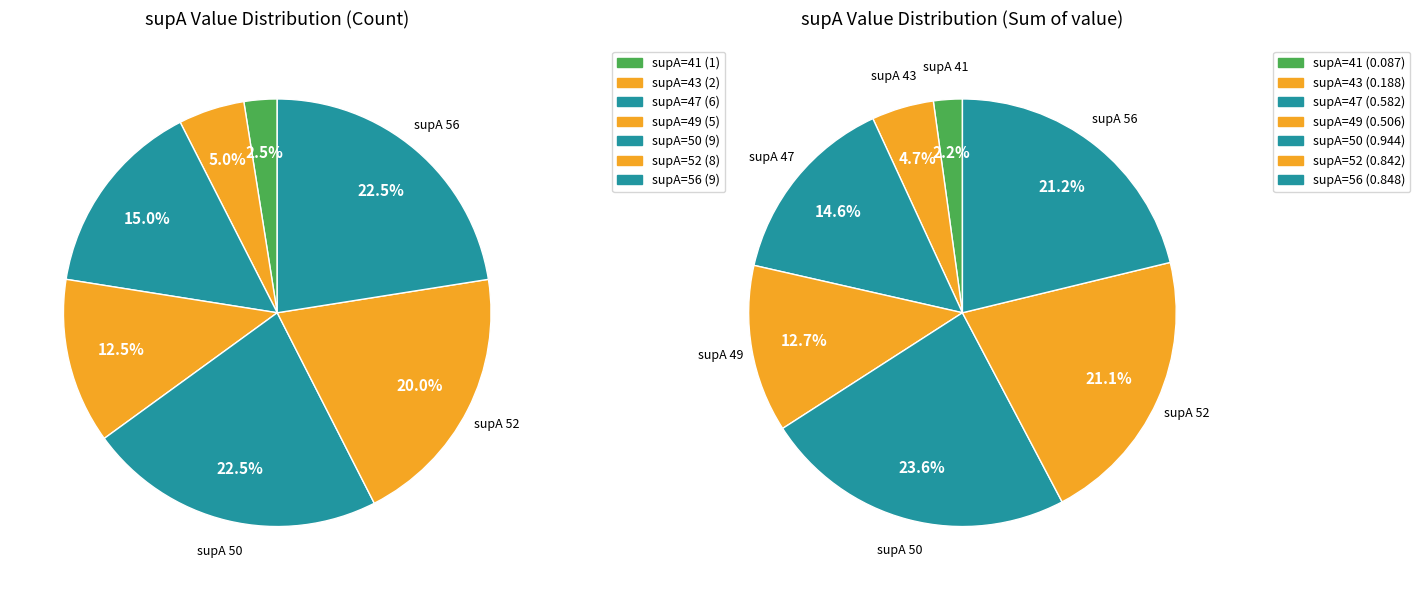

The 36 slice represents 9% of the pie. True or false?

False